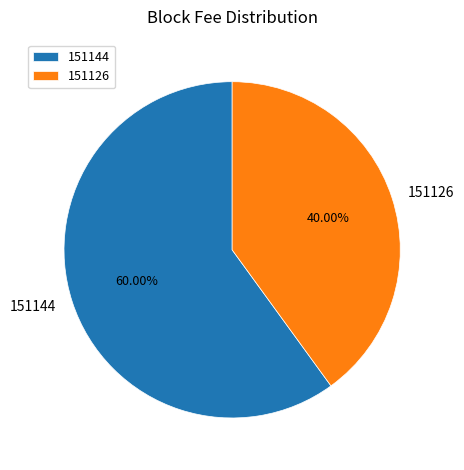

Do 151144 and 151126 together represent more than half of the pie?

Yes